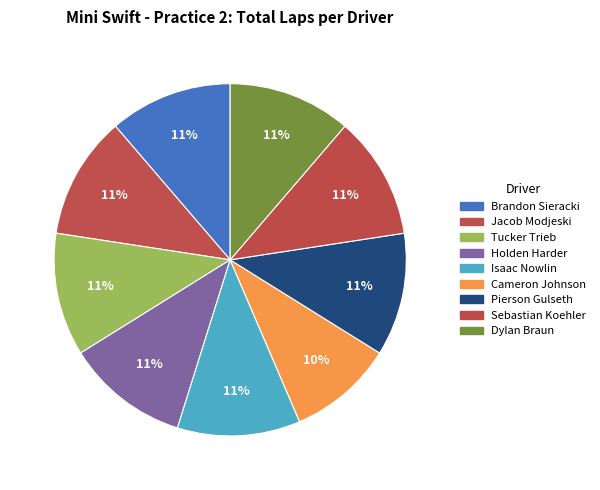

How many slices are in this pie chart?

9